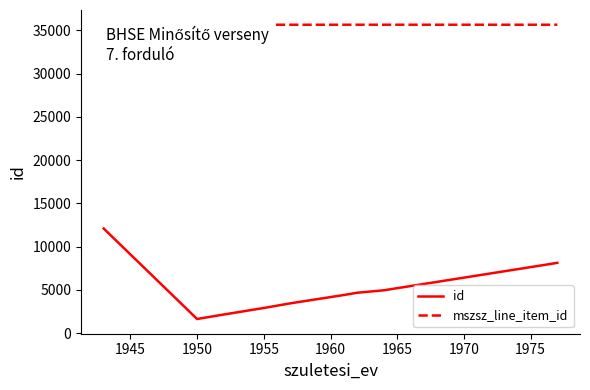

Which series has the largest range (max minus min)?

id